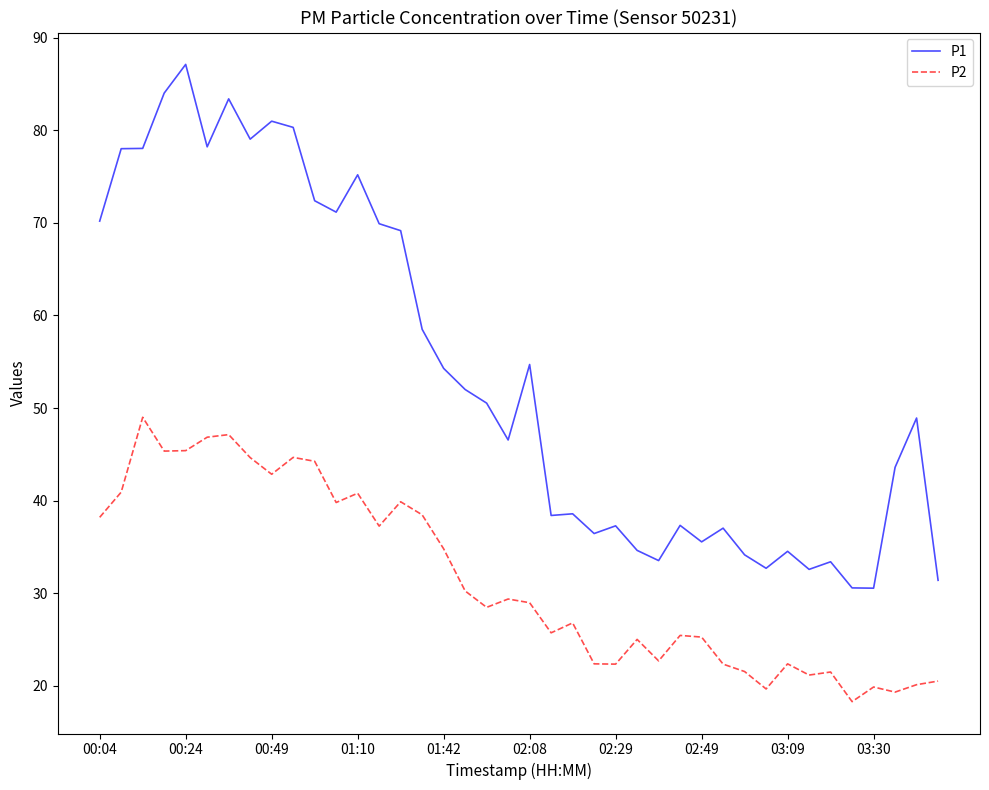

Which series has the largest range (max minus min)?

P1